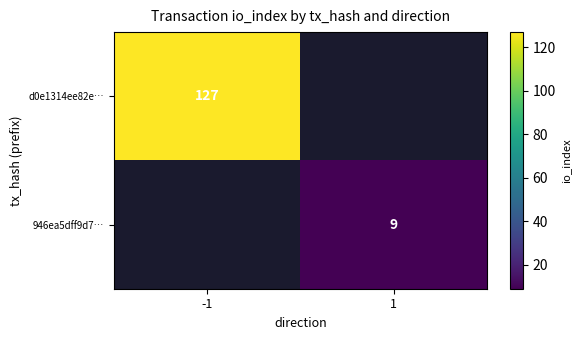

The value of 946ea5dff9d7… at 1 is 12. True or false?

False